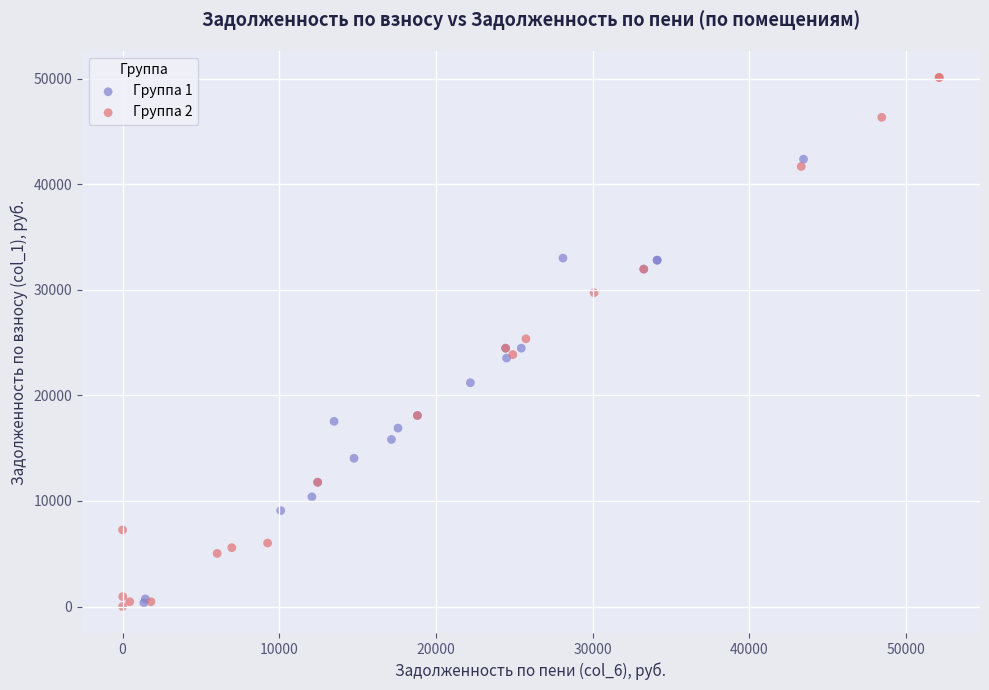

Which series contains the highest Y value?

Группа 2